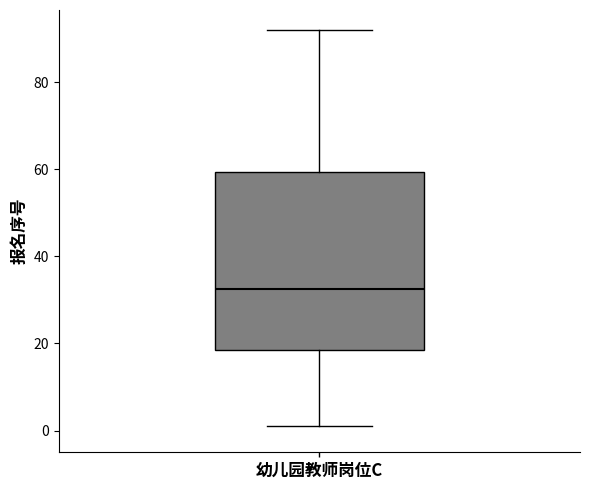

Read this box plot against the y-axis: the position of the median line, the range covered by the box, and the ends of both whiskers. The values are not printed on the chart, so give them approximately, as read against the axis.

median 32, box 18 to 60, whiskers 2 to 92